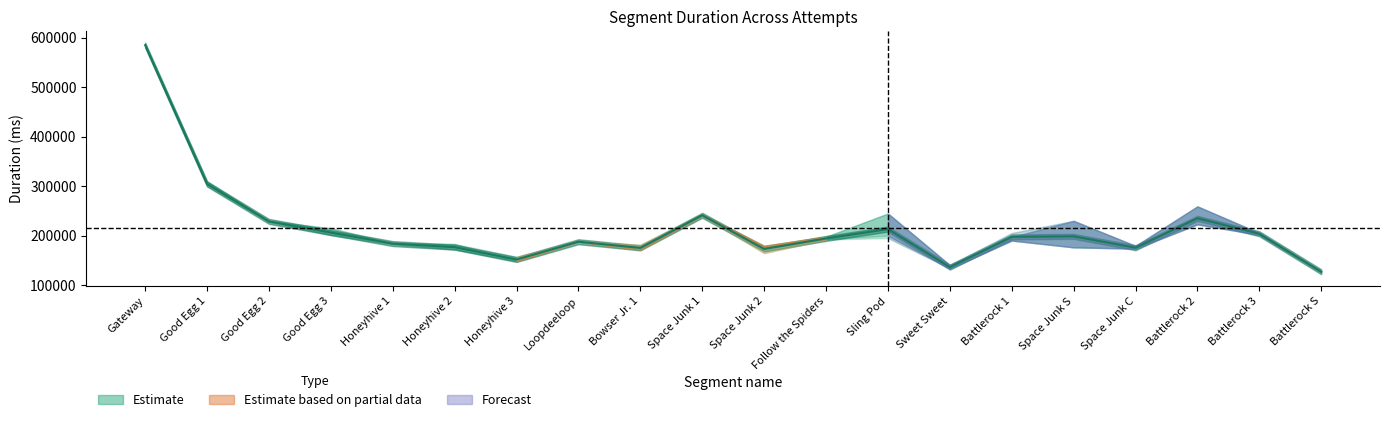

Is it true that Attempt #1's Duration (ms) equals 29065 at Sweet Sweet?

False